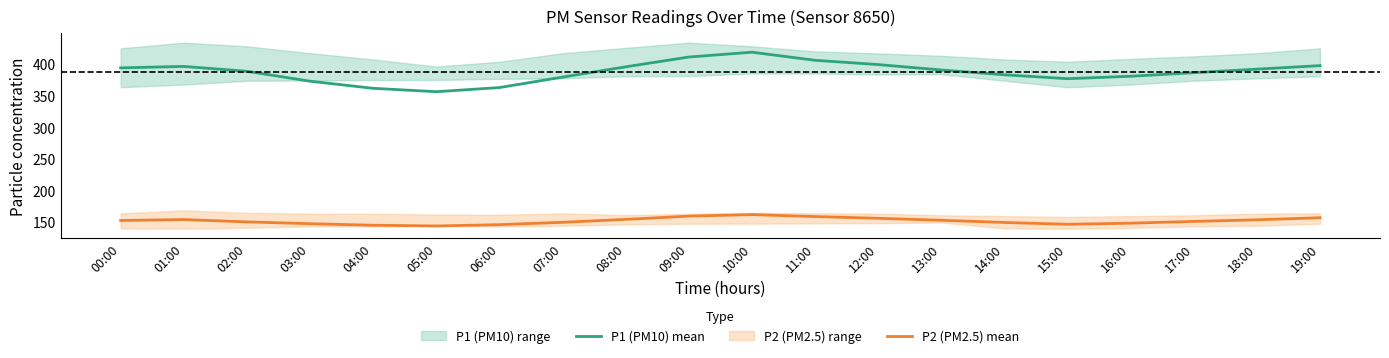

What is the sum of the P1 (PM10) mean values at 16:00 and 07:00?

759.2